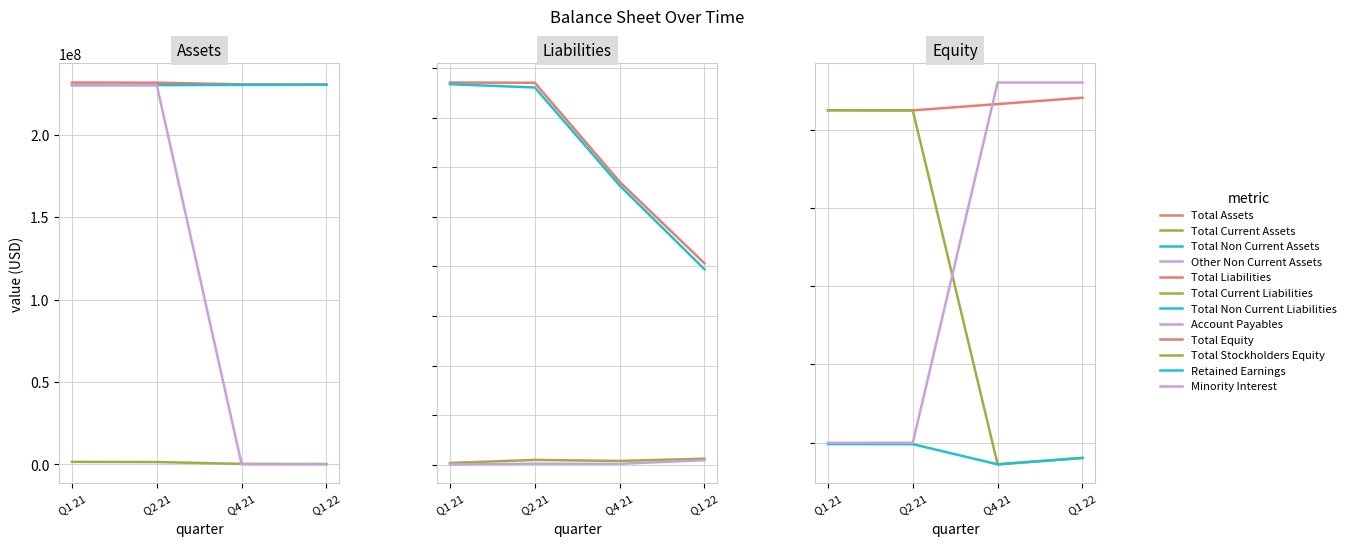

The 2021-03-31 series shows 212310348 at Total Equity. True or false?

True